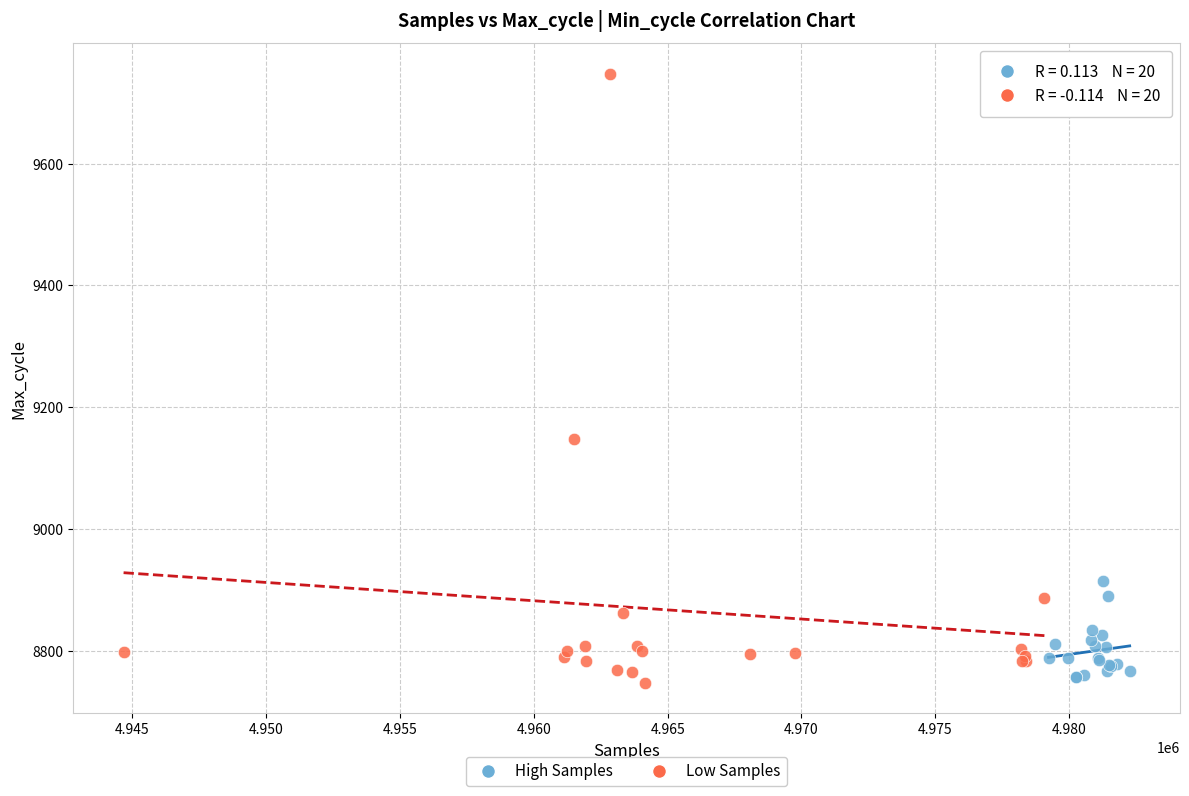

Which series reaches the maximum Y coordinate?

Low Samples